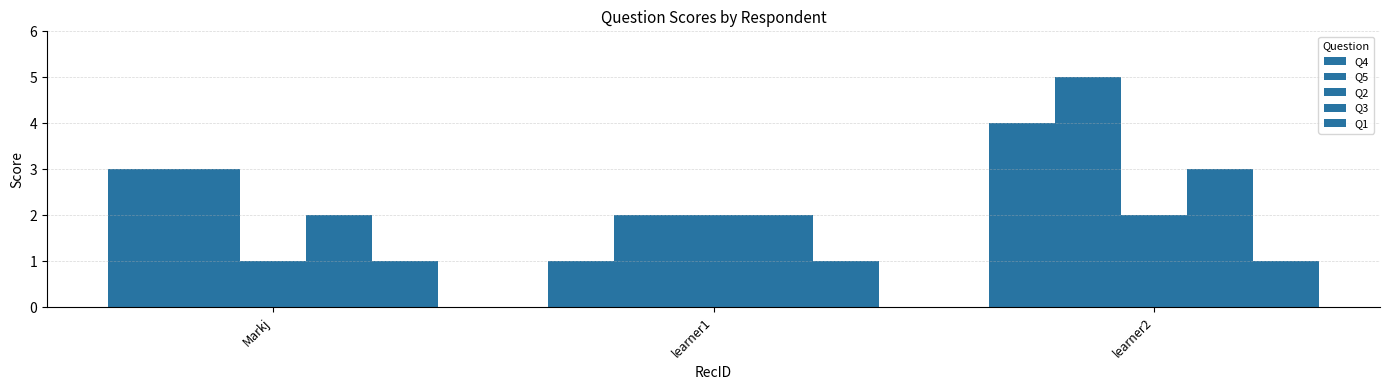

The value of Q5 at learner1 is 3. True or false?

False